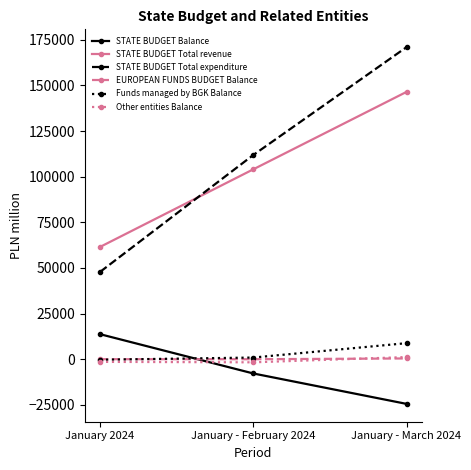

Is it true that EUROPEAN FUNDS BUDGET Balance equals -33 at January - February 2024?

True